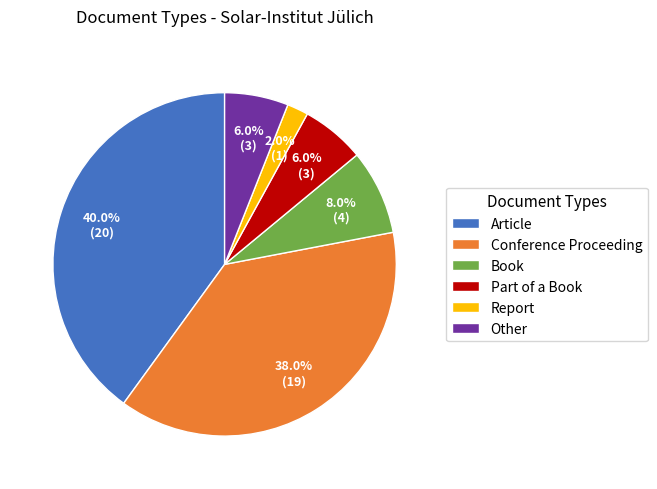

Is there a majority slice in this chart?

No